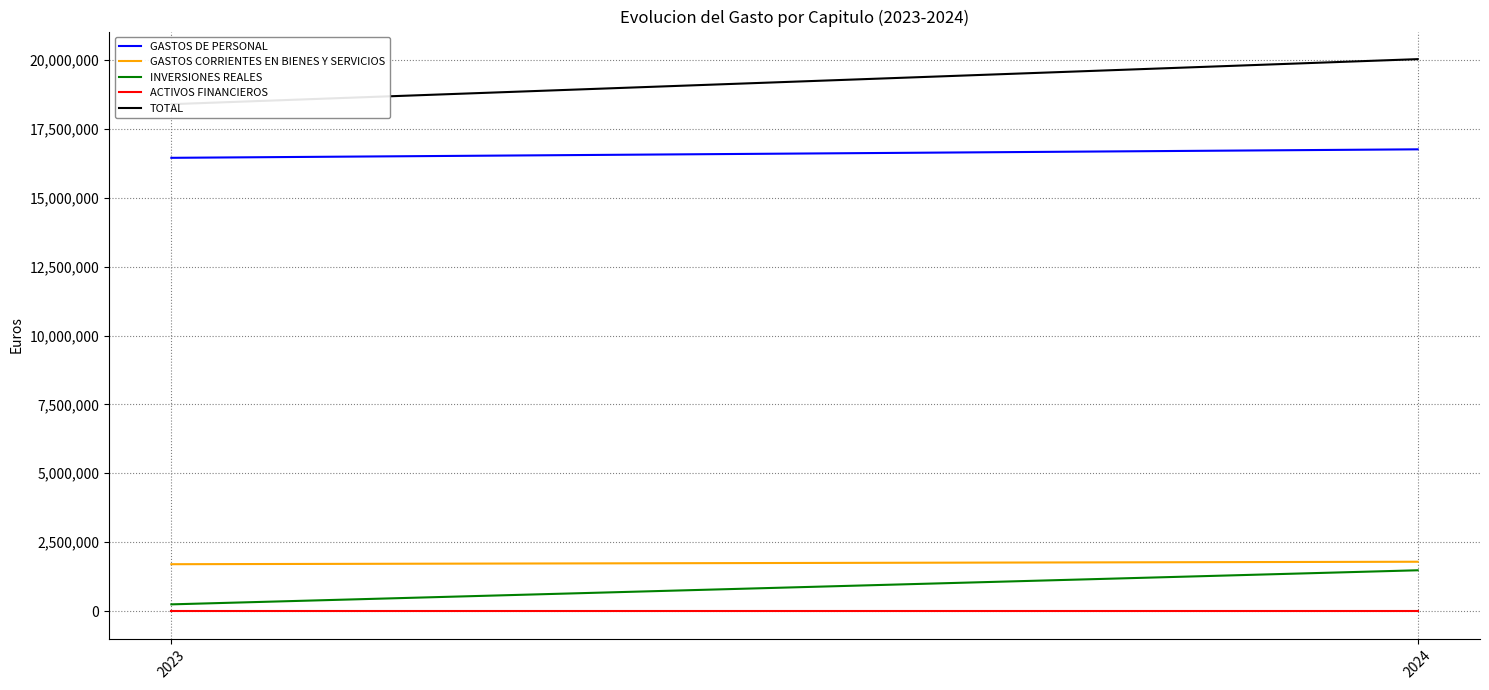

Which category has the lowest value across all series?

2023